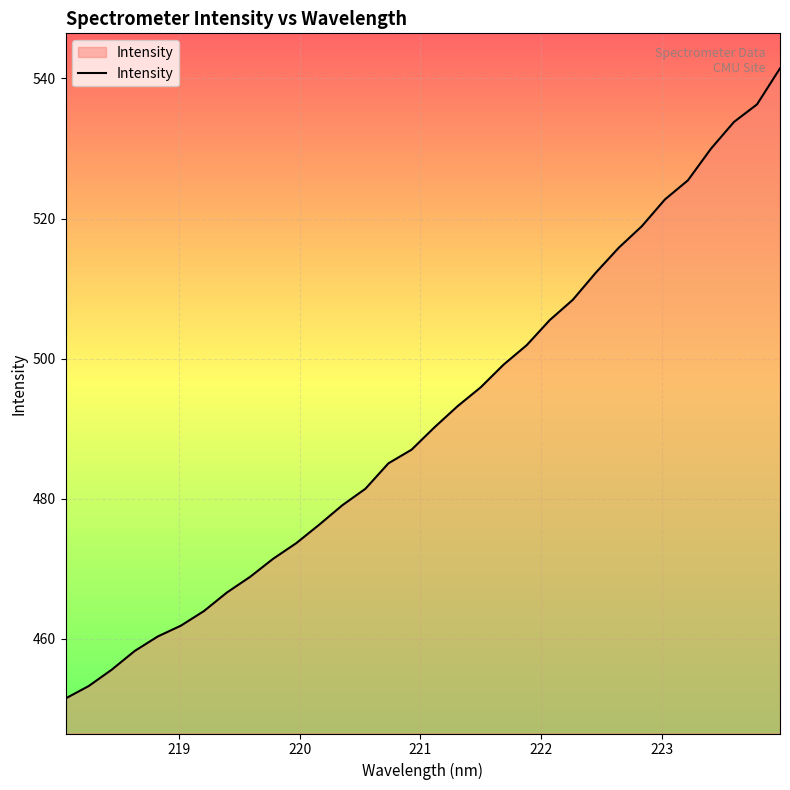

What is the smallest value displayed?

451.5